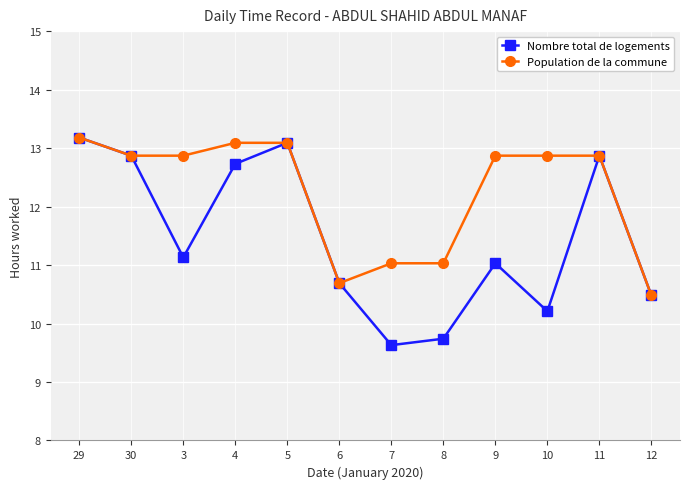

Which series has the widest spread of values?

Nombre total de logements